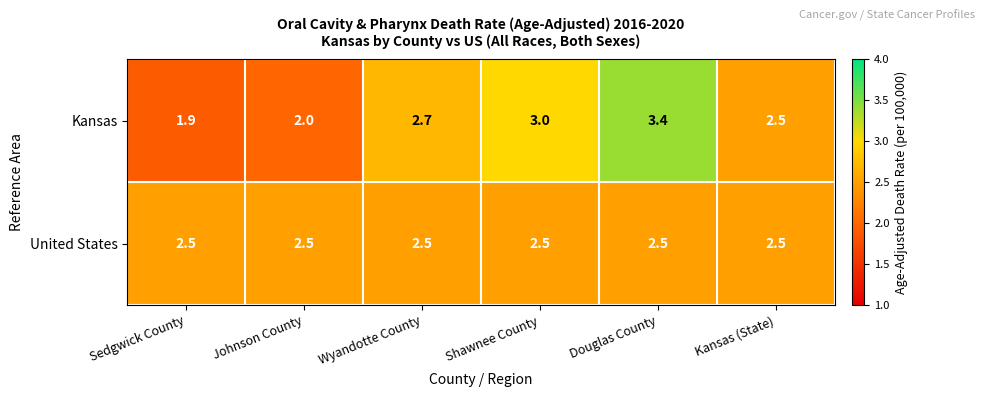

Reading right to left, transcribe all the data shown in this chart.

Kansas: Kansas (State)=2.5	Douglas County=3.4	Shawnee County=3.0	Wyandotte County=2.7	Johnson County=2.0	Sedgwick County=1.9
United States: Kansas (State)=2.5	Douglas County=2.5	Shawnee County=2.5	Wyandotte County=2.5	Johnson County=2.5	Sedgwick County=2.5